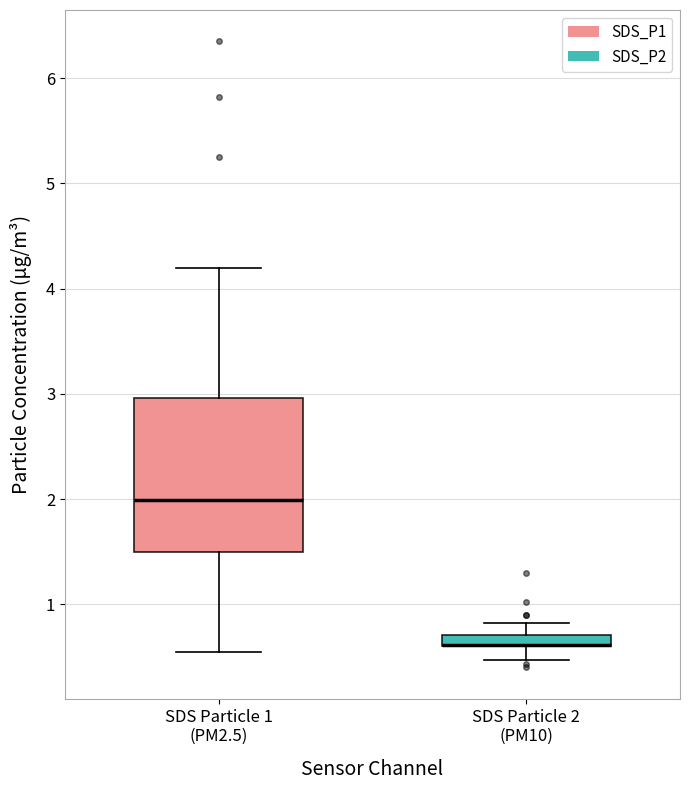

Which box is the tallest, from its lower edge to its upper edge?

SDS Particle 1 (PM2.5)